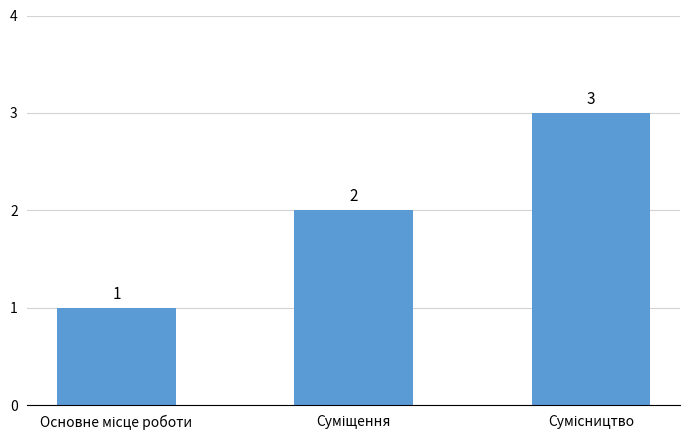

Count the values in the range 1 to 3.

3